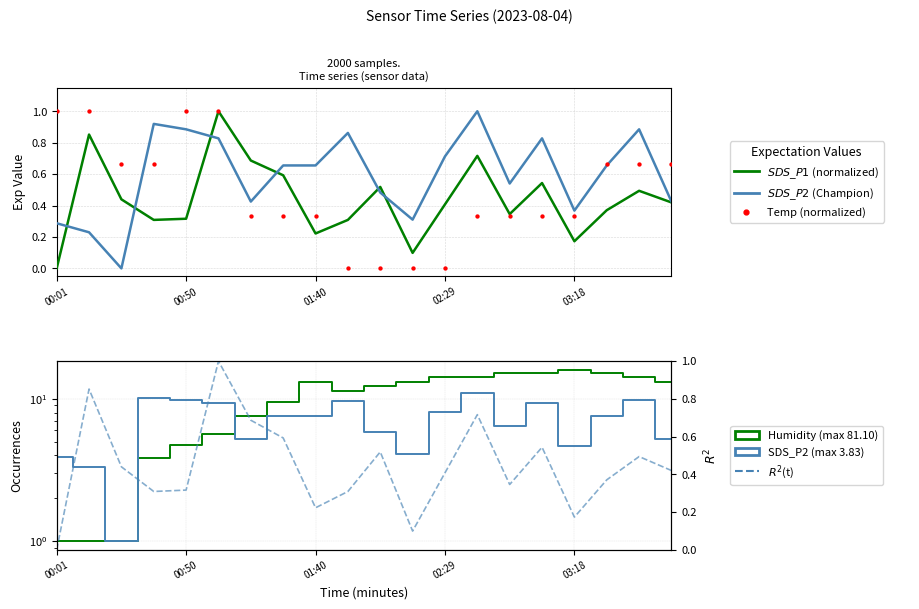

Which series has the widest spread of Y values?

Humidity (scaled)